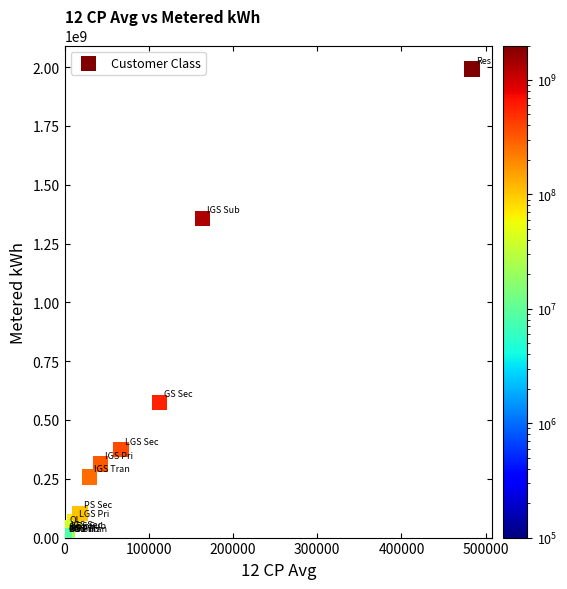

What Y value in the scatter plot is closest to 996467201?

1357576815.5